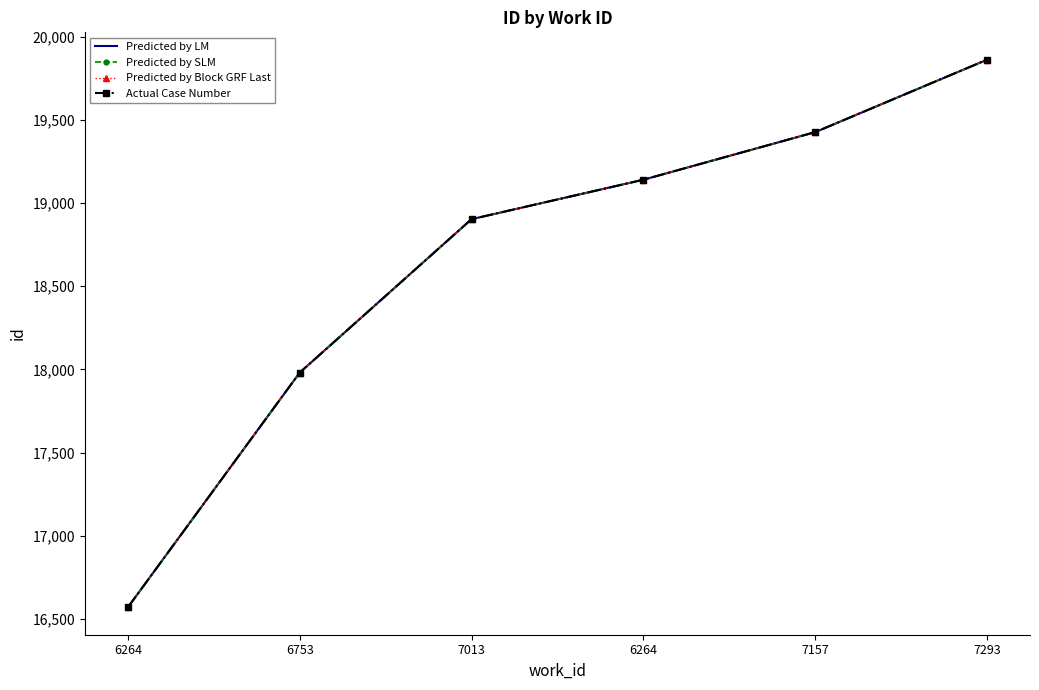

What is the difference between the Predicted by LM values at 6753 and 6264?

1159